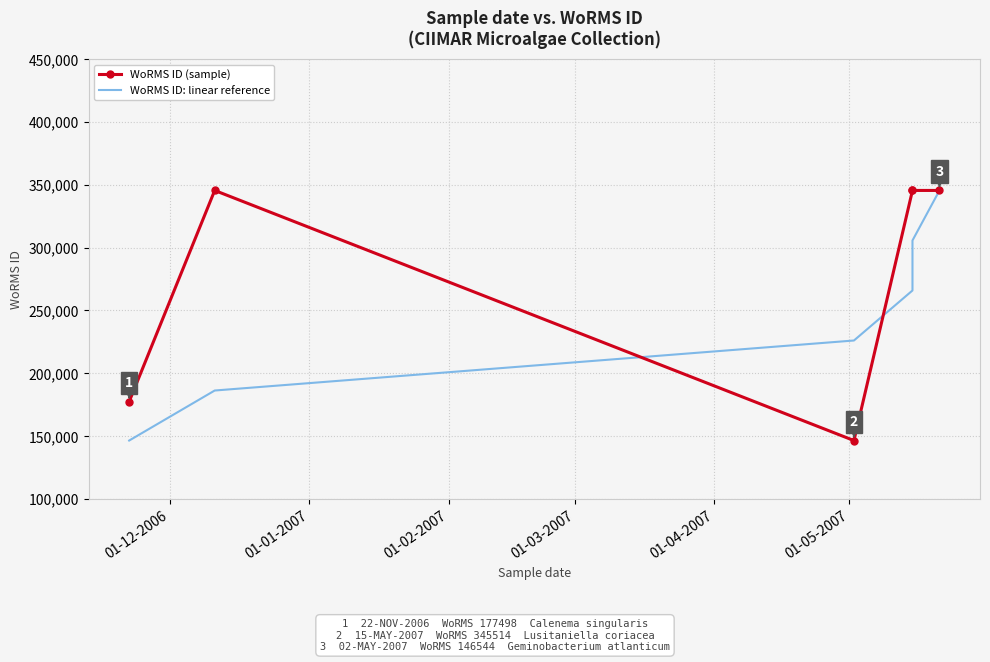

Reading left to right, transcribe all the data shown in this chart.

WoRMS ID (sample): 177498	345514	146544	345514	345514	345514
WoRMS ID: linear reference: 146544	186338	226132	265926	305720	345514